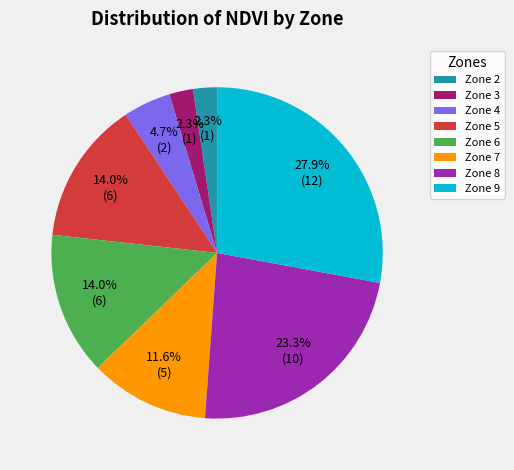

What is the ratio of the value at Zone 5 to the value at Zone 7?

1.2